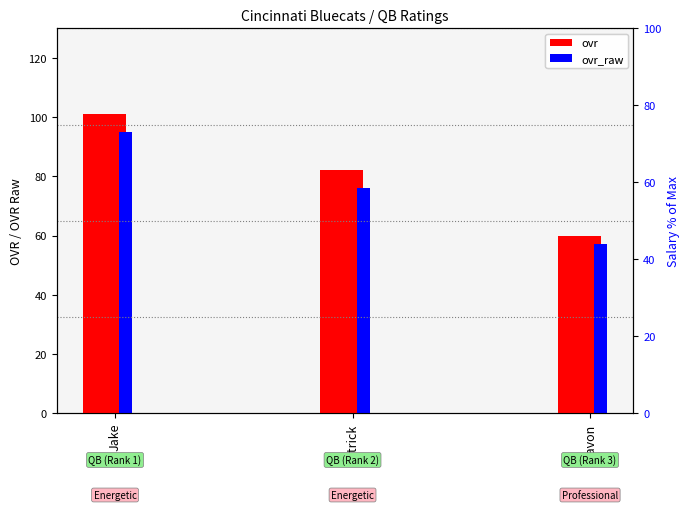

Where is ovr nearest to the value 80?

Patrick